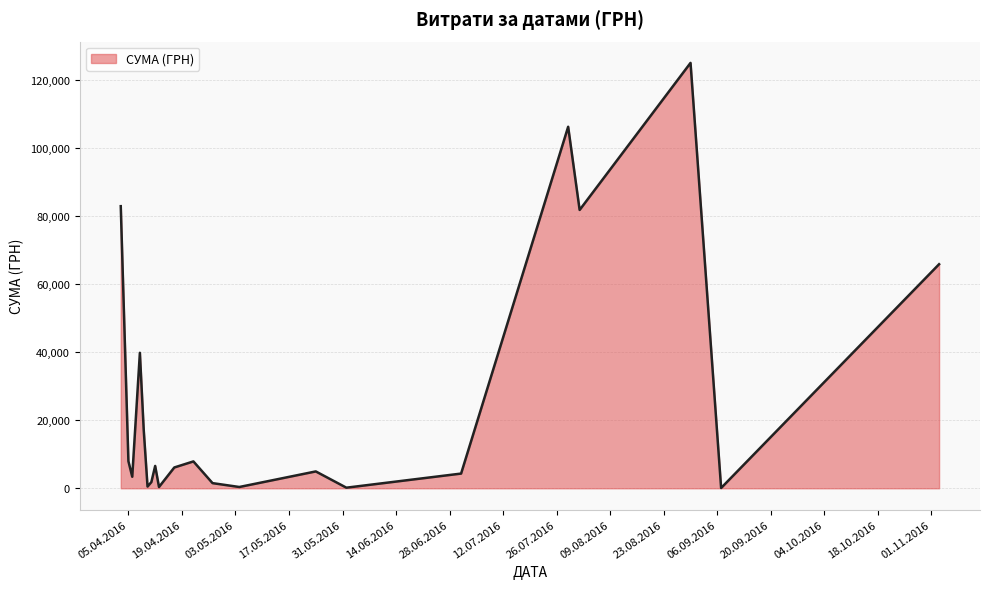

What is the greatest value displayed?

124904.8